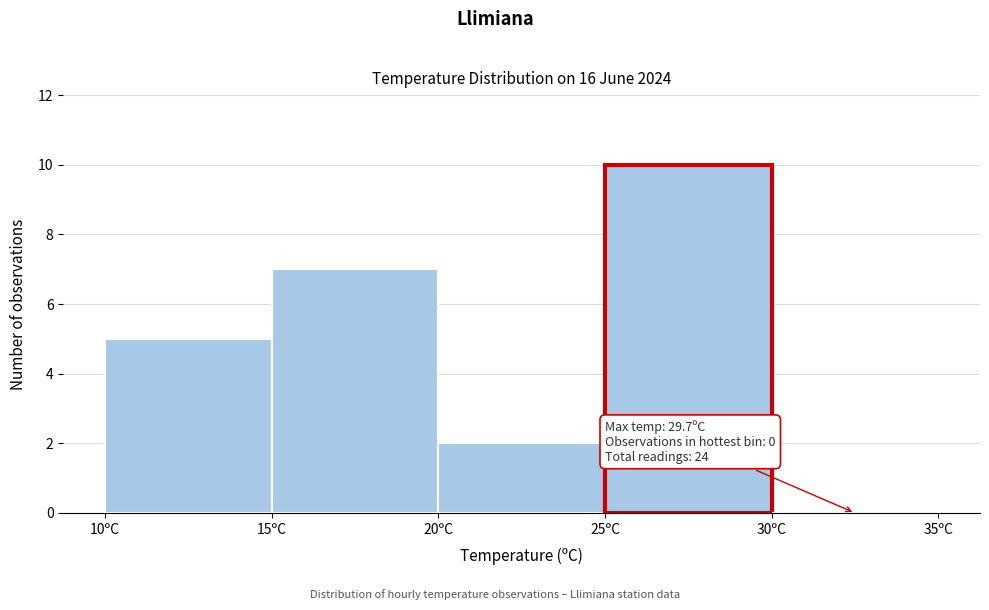

Over which range of the x-axis is the bar tallest?

25 to 30